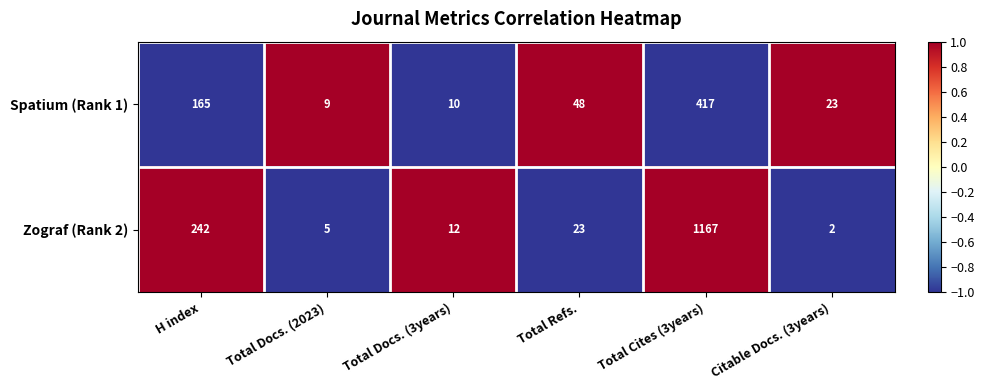

Which category has the lowest value in the Spatium (Rank 1) series?

Total Docs. (2023)